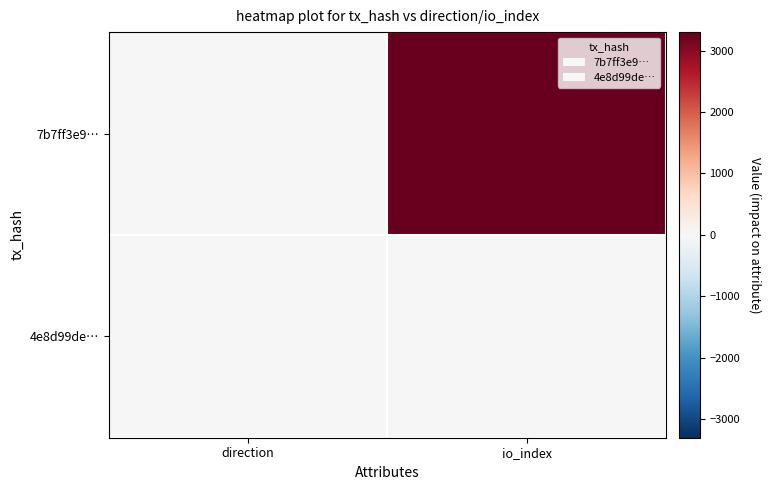

Read the value at io_index.

19